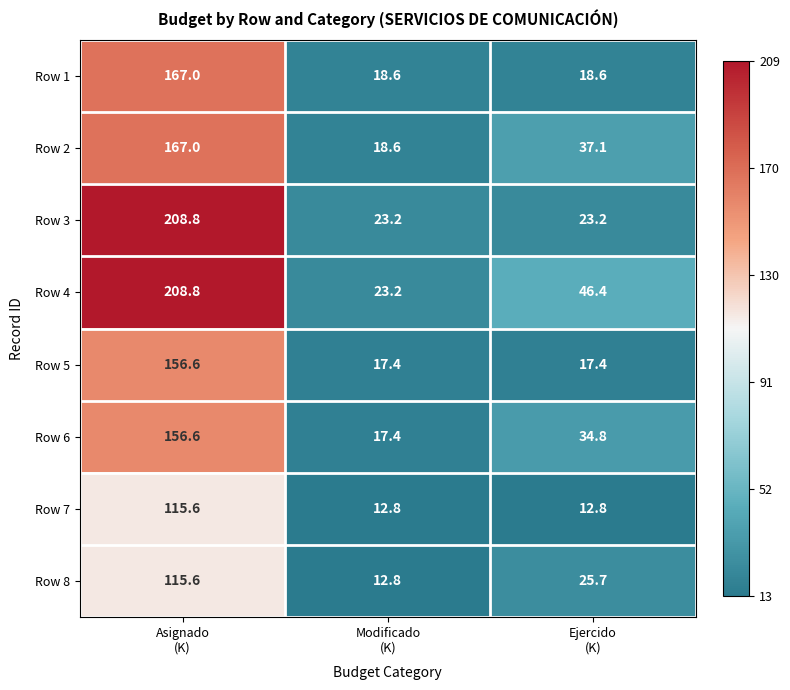

What is the minimum value shown in the chart?

12.8